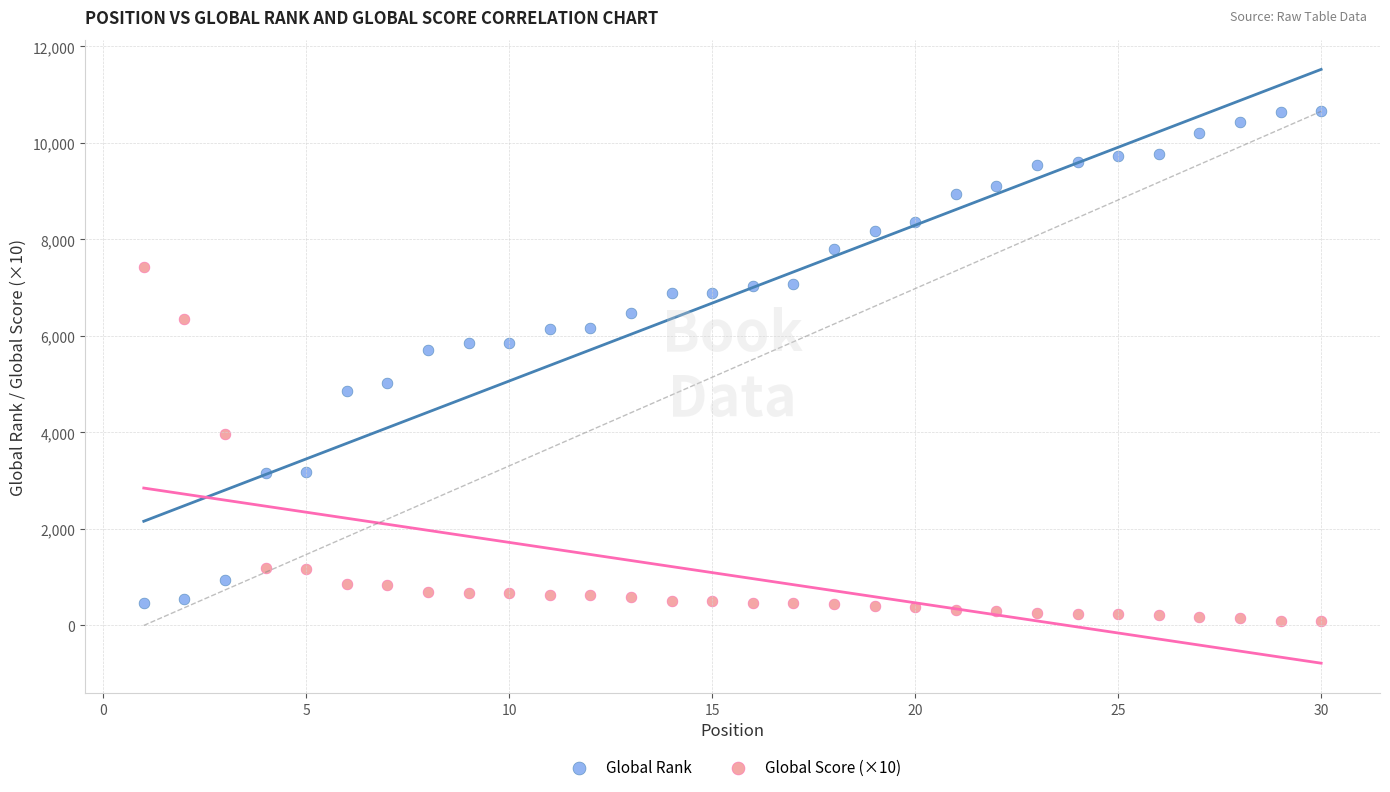

Which series contains the lowest Y value?

Global Score (×10)